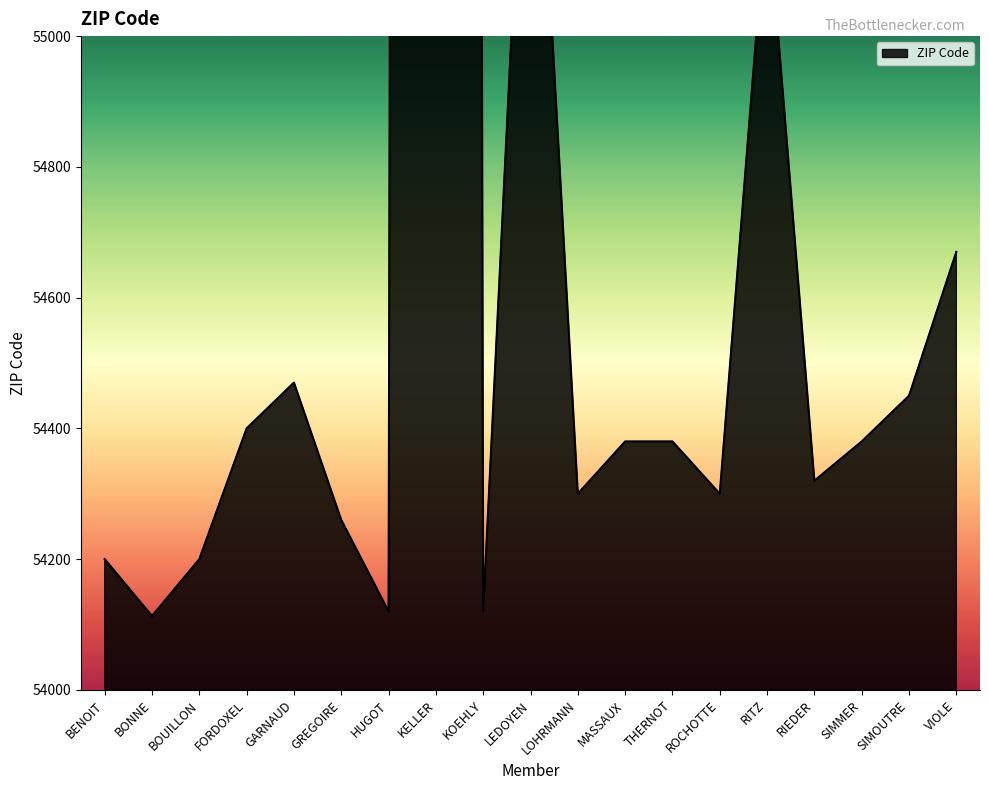

The value at VIOLE is 83808. True or false?

False